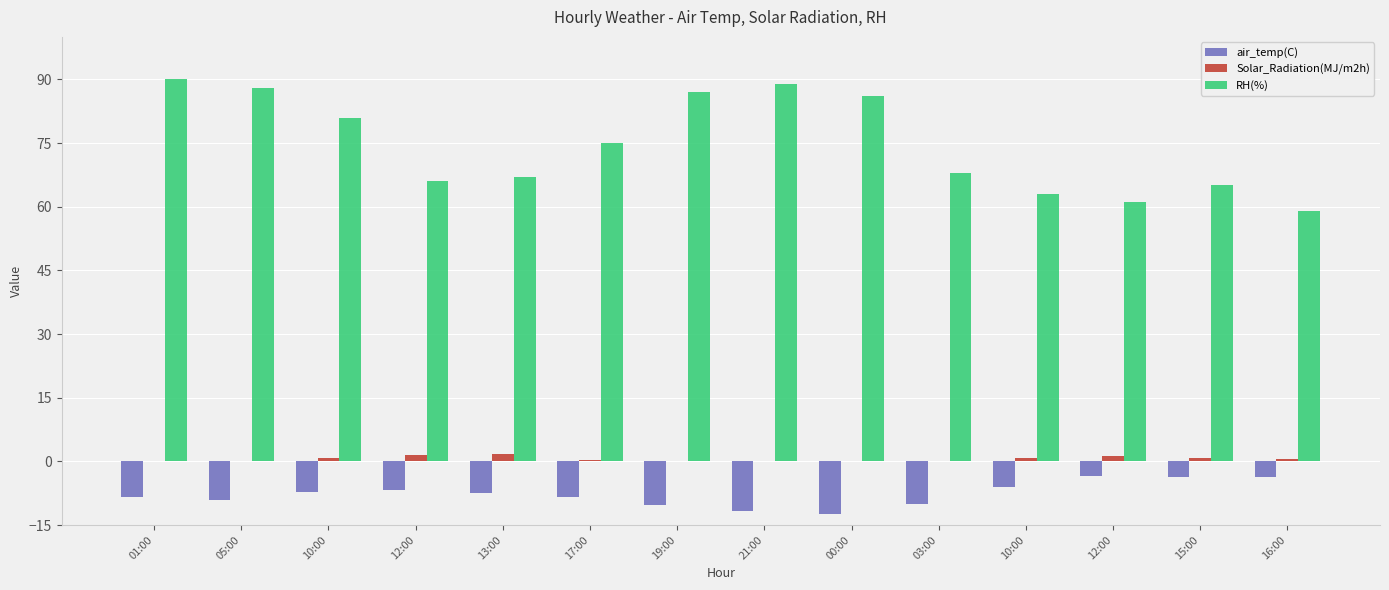

Count the number of data series in this chart.

3